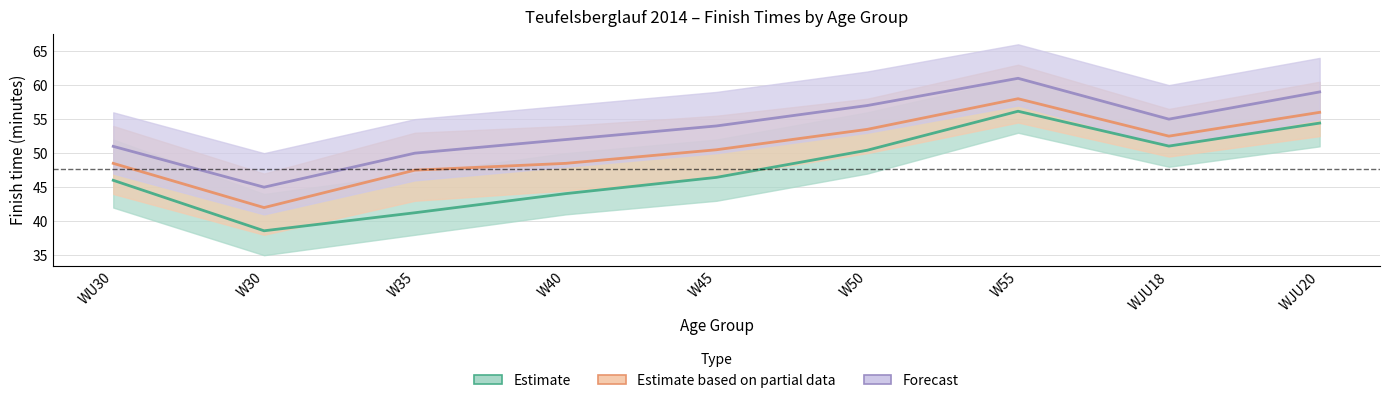

Which series changed the most between W55 and WJU18?

Forecast